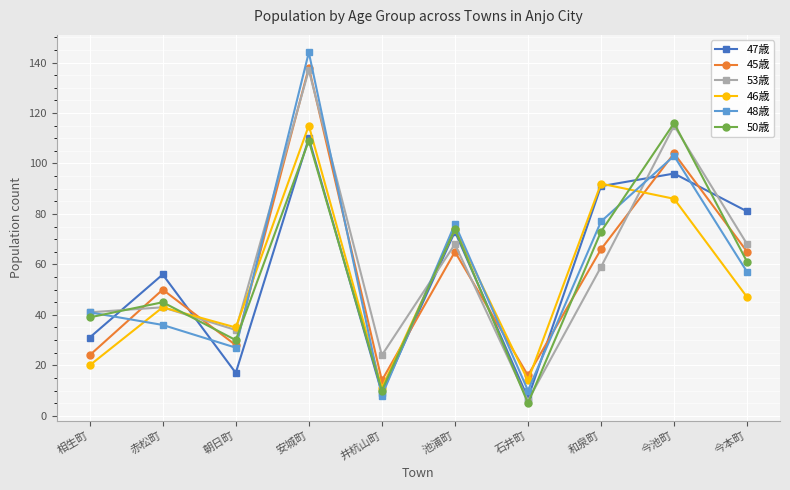

Which series has the largest range (max minus min)?

48歳